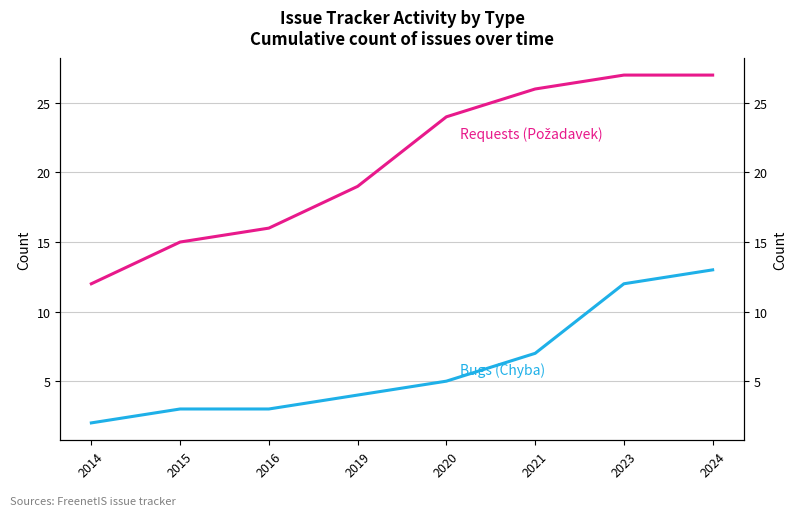

What is the sum of the Requests (Požadavek) values at 2014 and 2016?

28